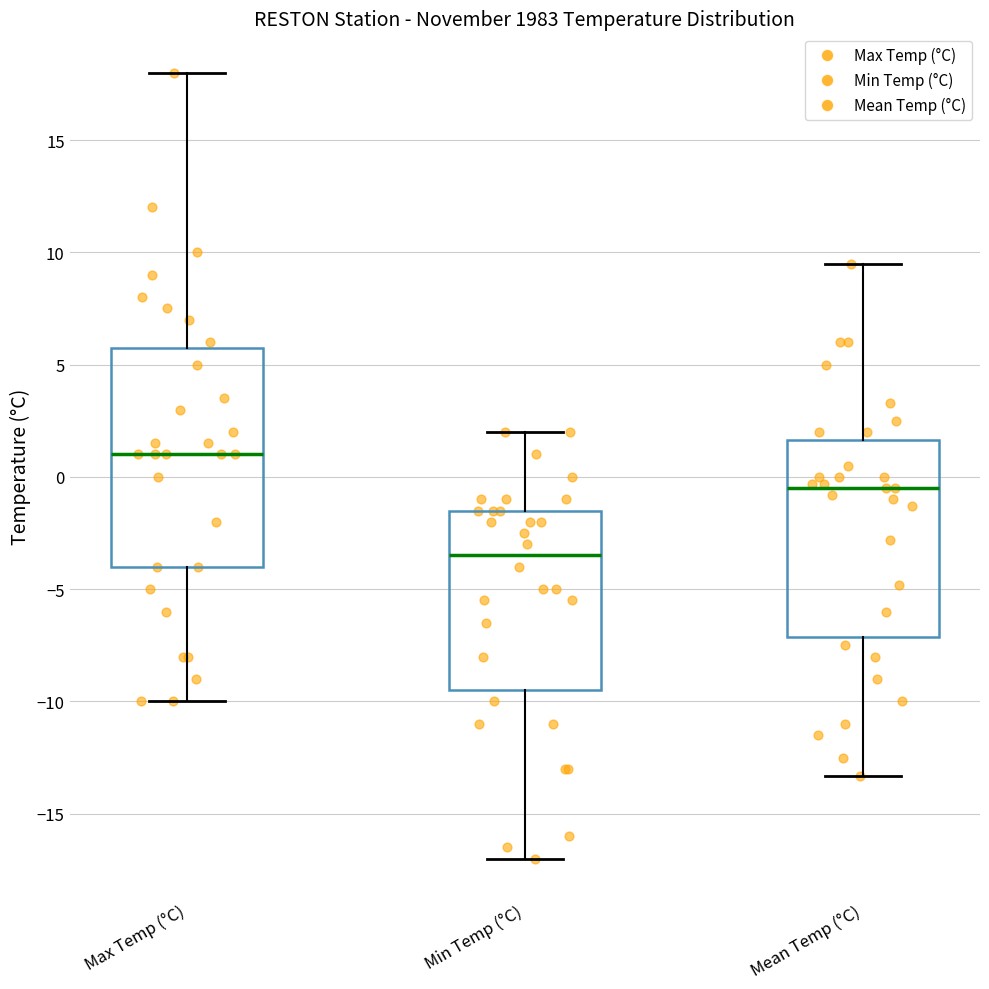

Reading left to right, read every box against the y-axis: the position of its median line, the range the box covers, and the ends of its whiskers. The values are not printed on the chart, so give them approximately, as read against the axis.

Max Temp (°C): median 1.0, box -4.0 to 6.0, whiskers -10.0 to 18.0
Min Temp (°C): median -3.5, box -9.5 to -1.5, whiskers -17.0 to 2.0
Mean Temp (°C): median -0.5, box -7.0 to 1.5, whiskers -13.5 to 9.5